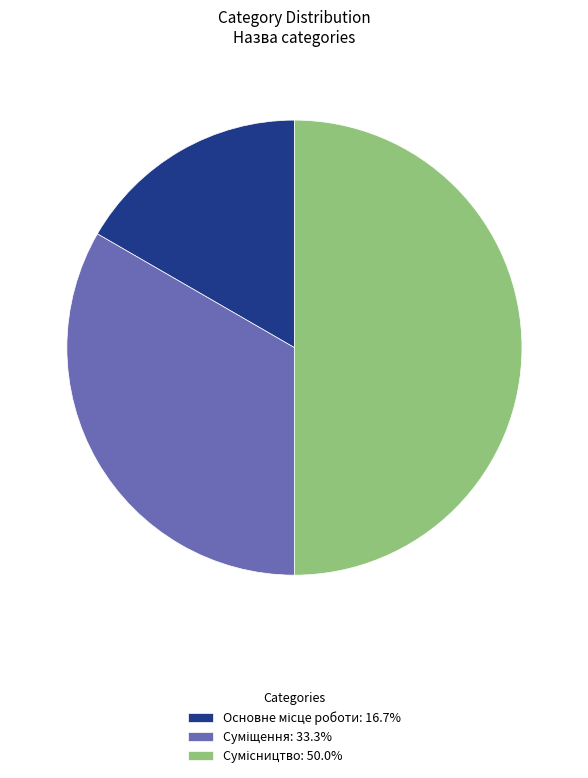

What percentage is NOT represented by Сумісництво?

50.0%